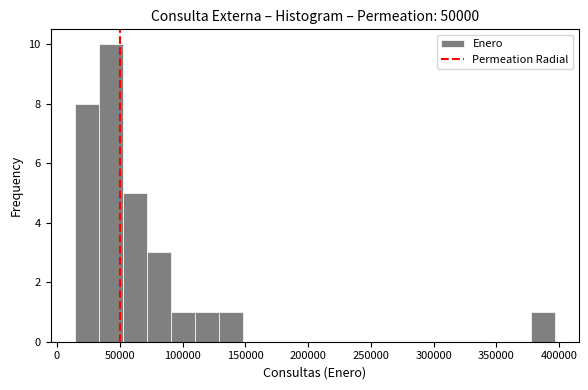

Around what value on the x-axis is the tallest bar? Give the approximate position of its centre, as read against the axis.

45000